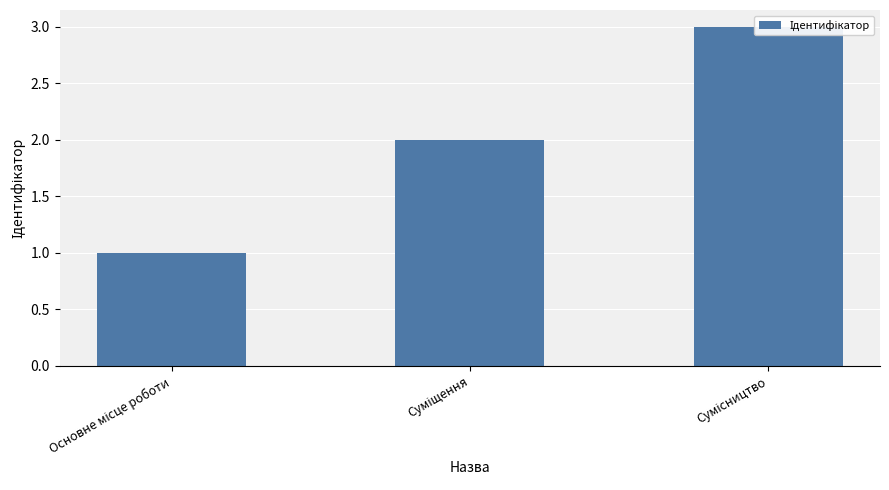

Are the bars grouped side by side (vs. stacked)?

No